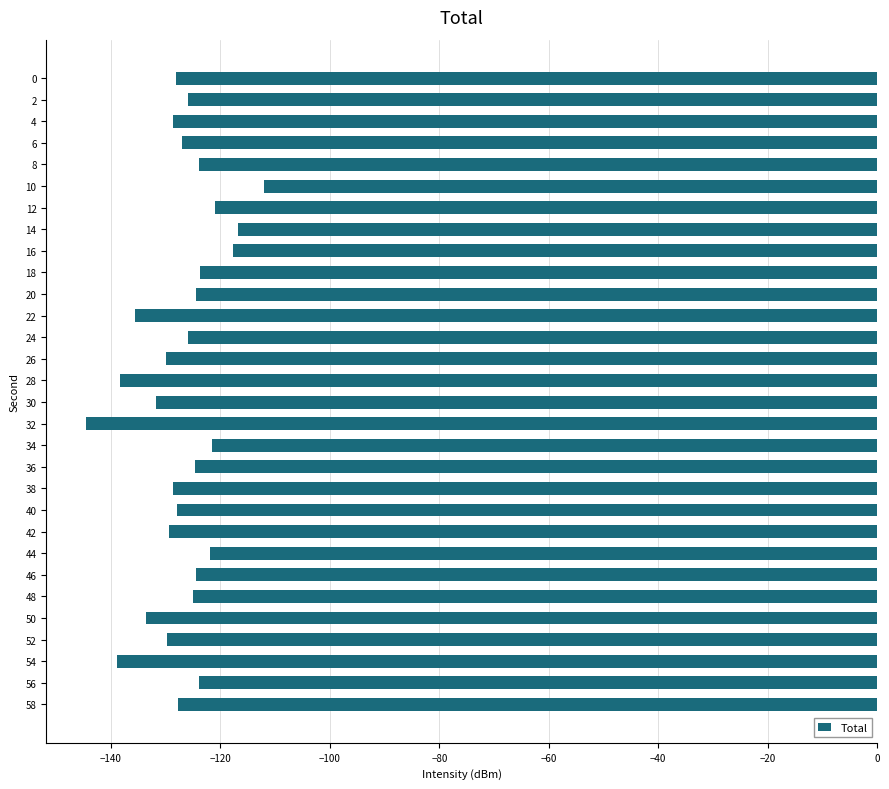

Does the chart contain stacked bars?

No